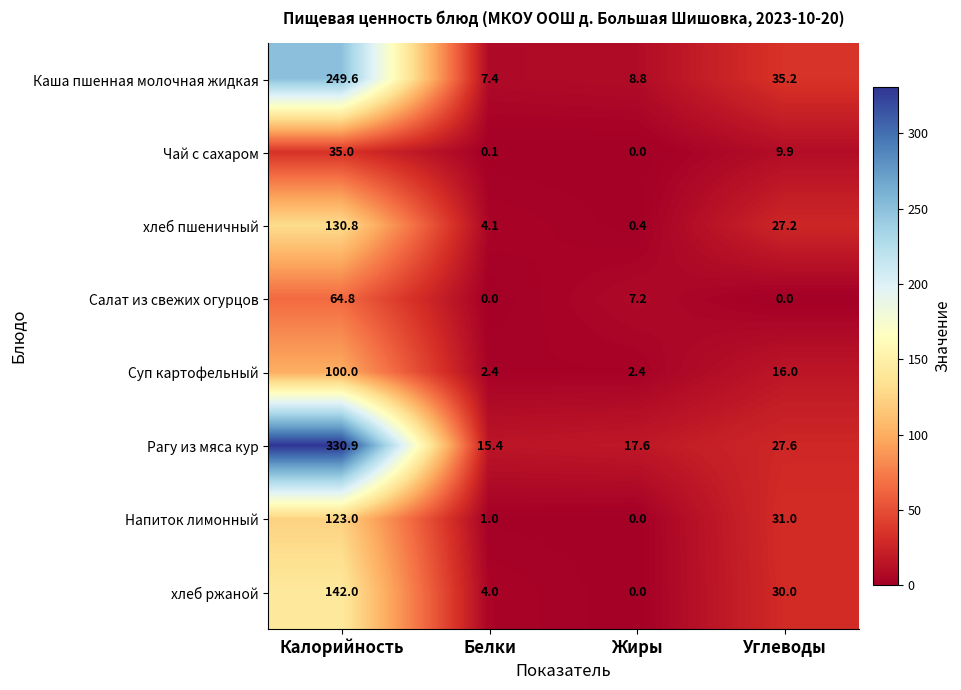

Which series has the widest spread of values?

Рагу из мяса кур